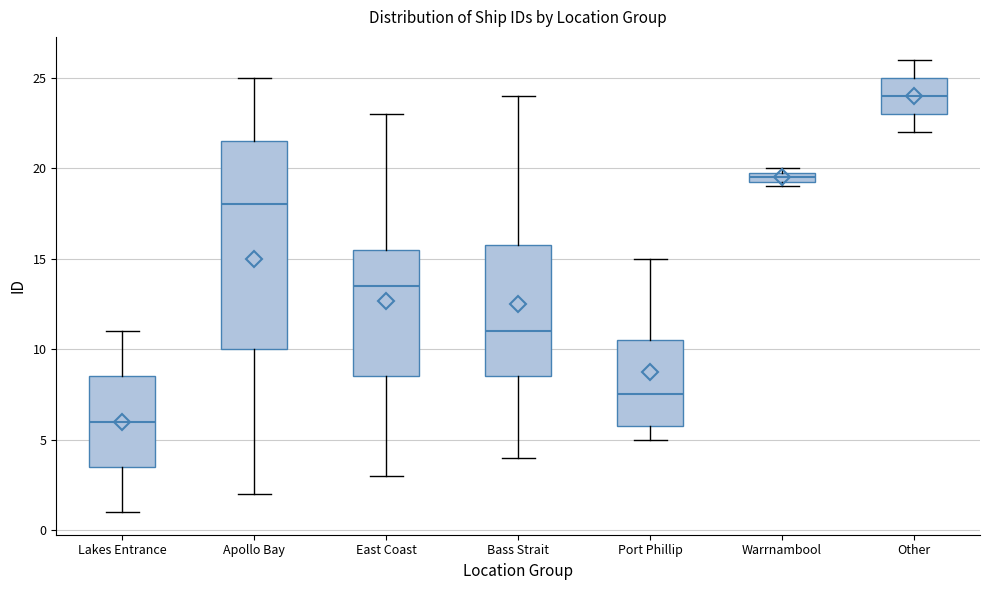

Which box has the highest median line?

Other